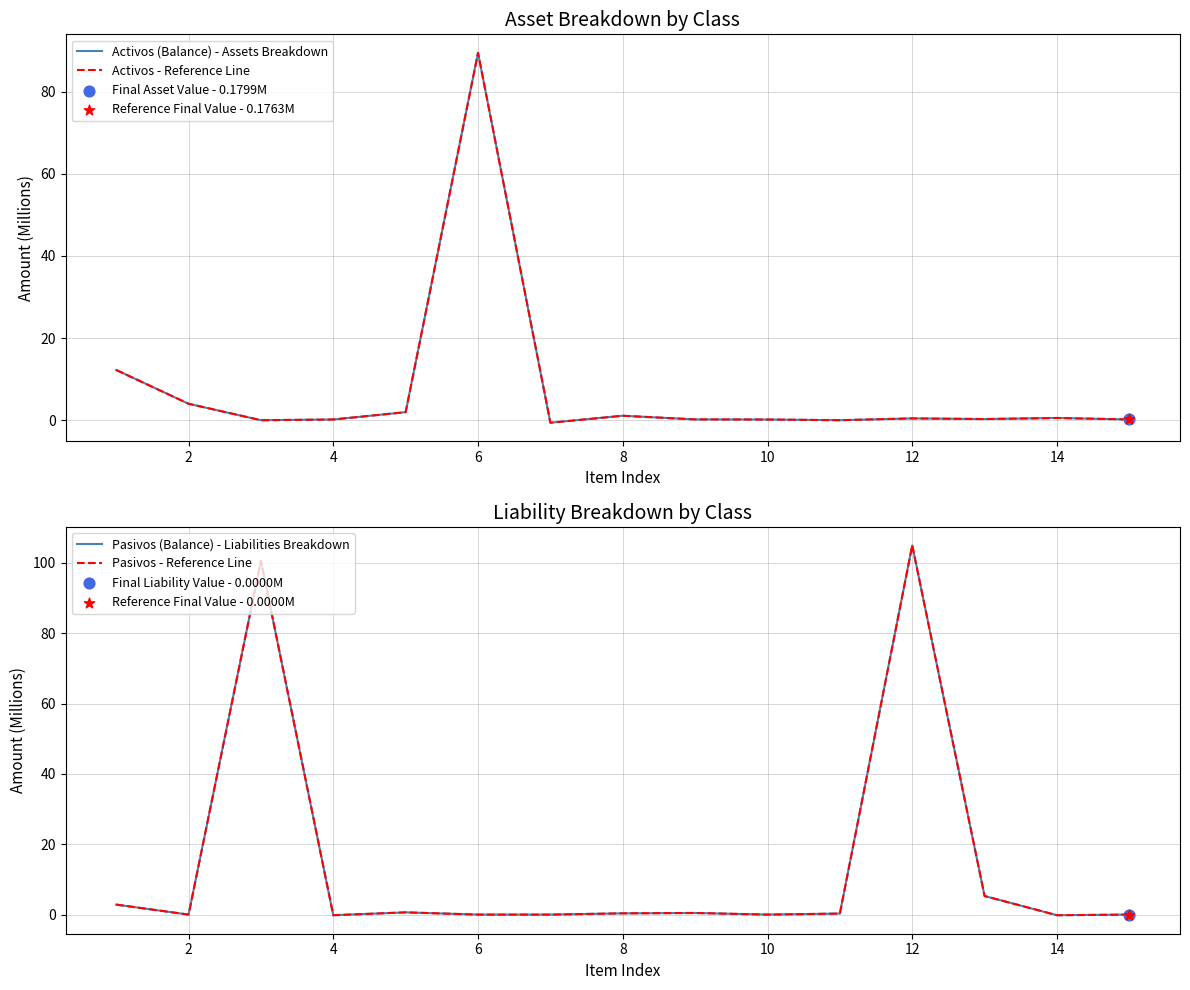

What are all the series names shown in the legend?

Activos (Balance) - Assets Breakdown, Activos - Reference Line, Pasivos (Balance) - Liabilities Breakdown, Pasivos - Reference Line